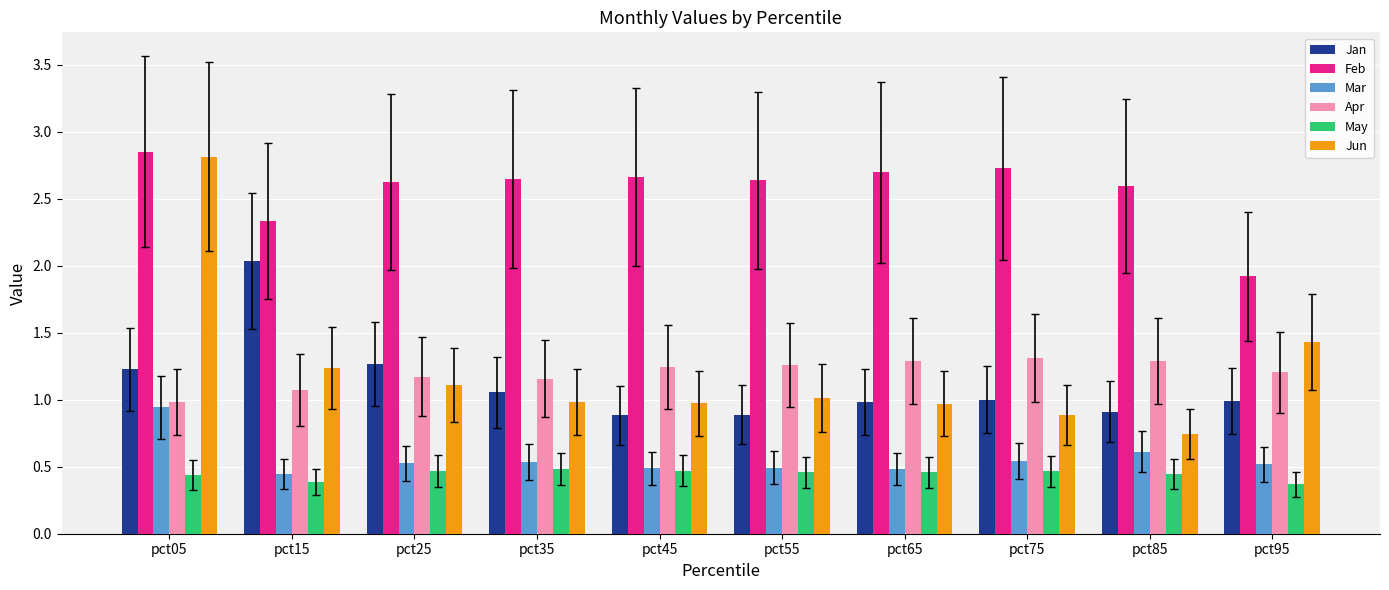

What are all the series names shown in the legend?

Jan, Feb, Mar, Apr, May, Jun